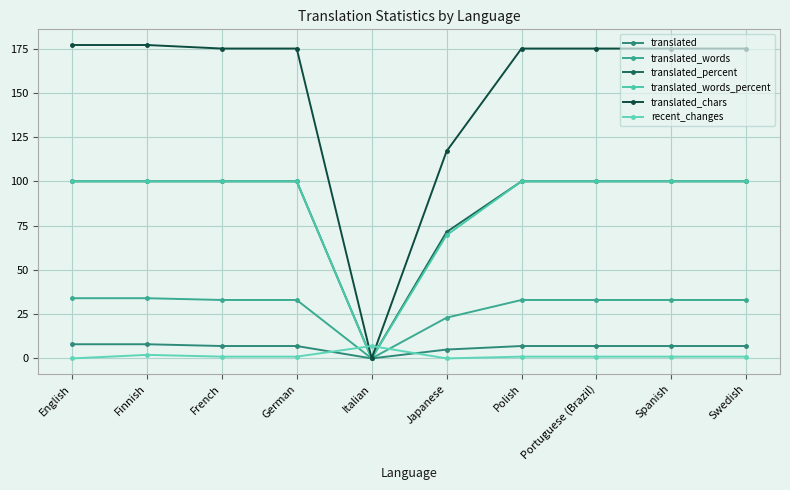

Between French and Italian, which series saw the biggest shift?

translated_chars